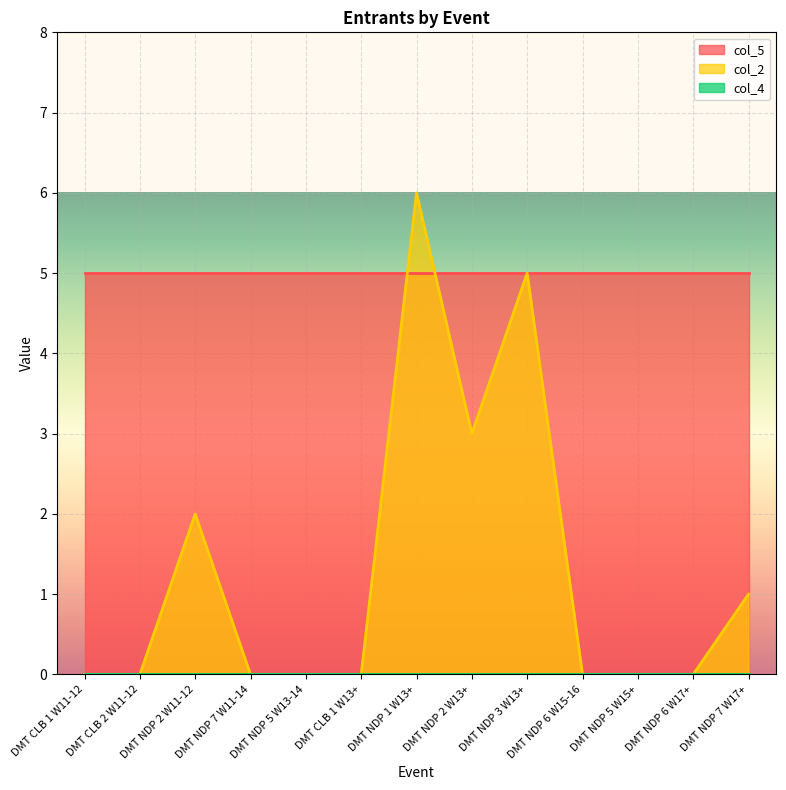

Which series has the widest spread of values?

col_2